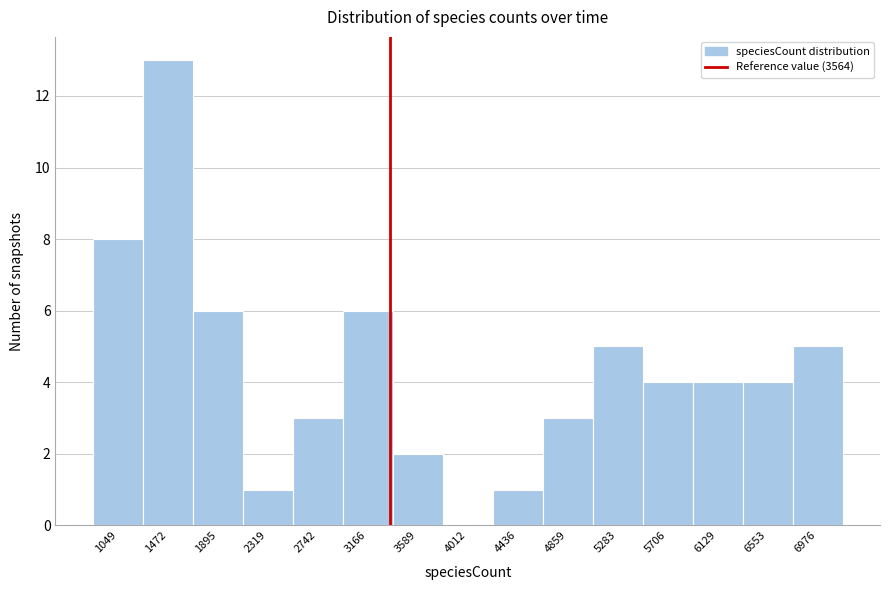

Reading left to right, transcribe all the data shown in this chart.

1049=8	1472=13	1895=6	2319=1	2742=3	3166=6	3589=2	4012=0	4436=1	4859=3	5283=5	5706=4	6129=4	6553=4	6976=5